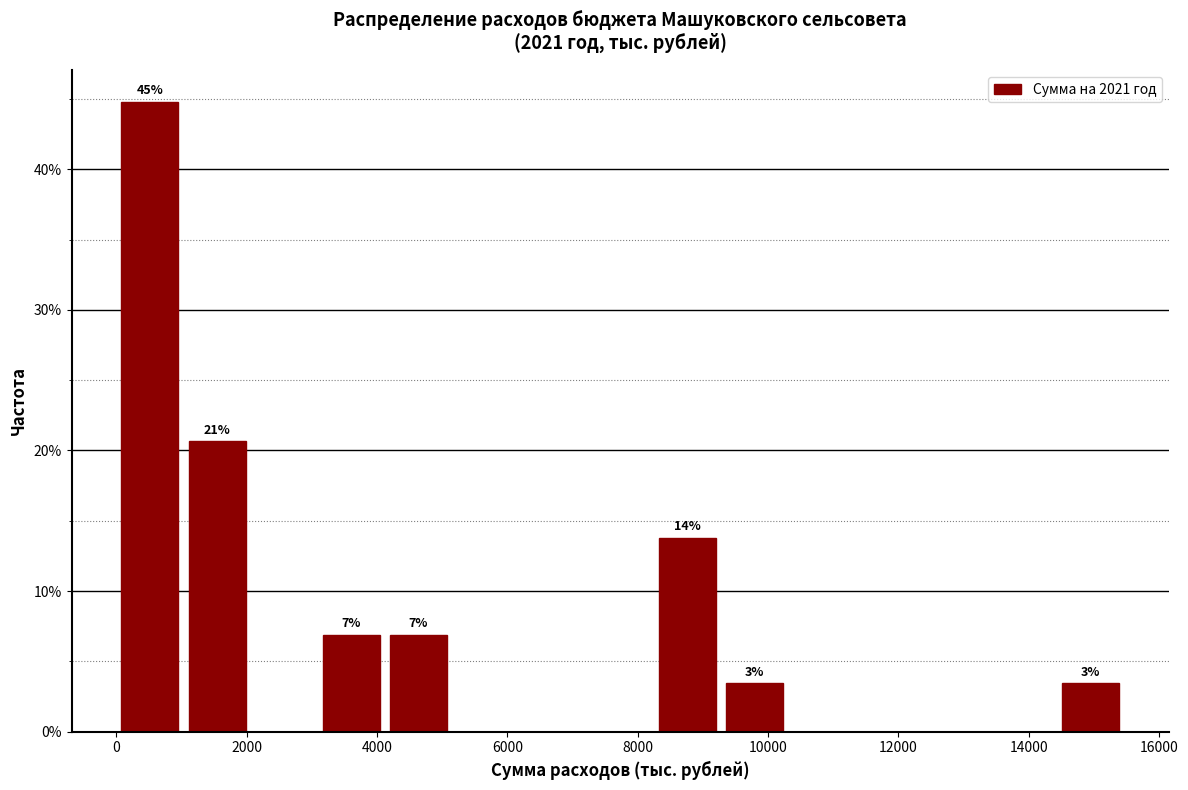

Which range on the x-axis has the tallest bar?

0 to 1000